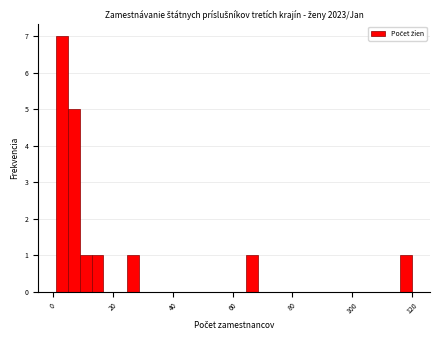

Read against the x-axis, roughly where is the centre of the tallest bar?

2